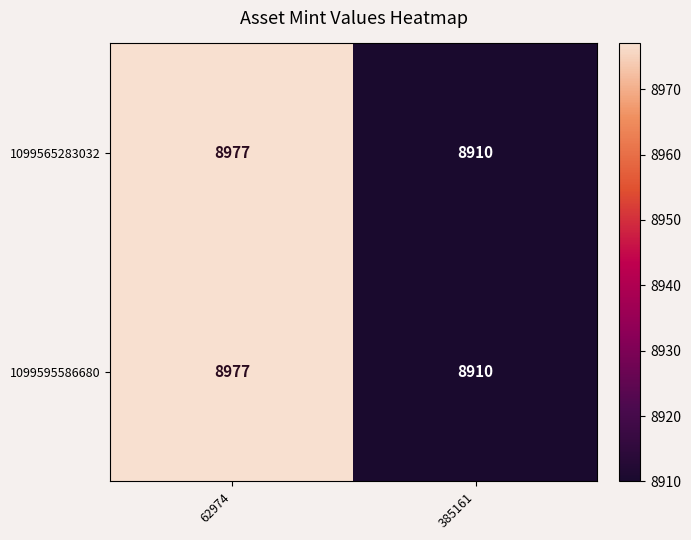

What is the highest value of the 1099595586680 series?

8977